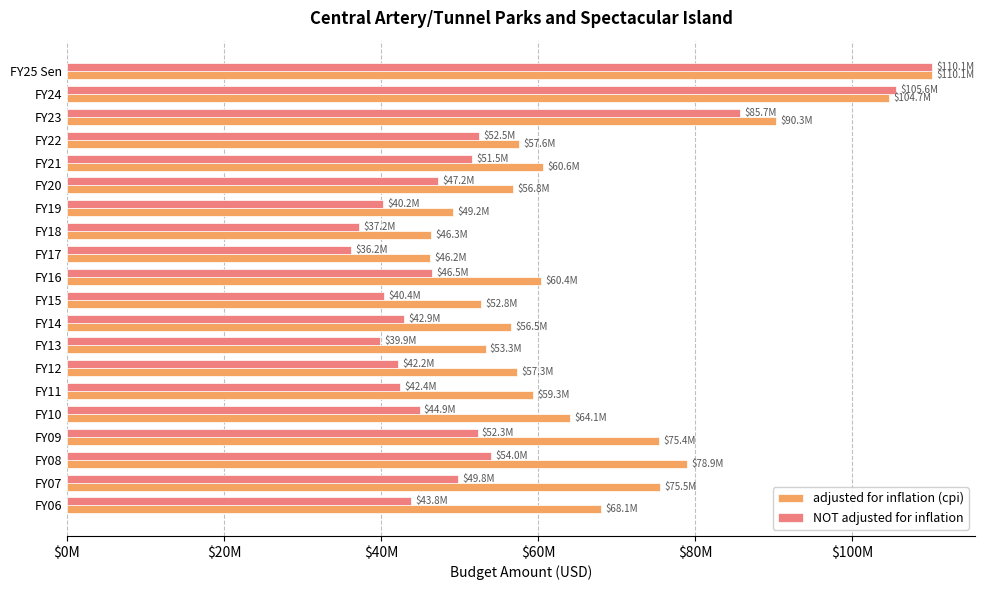

What is the sum of all NOT adjusted for inflation values?

1065267685